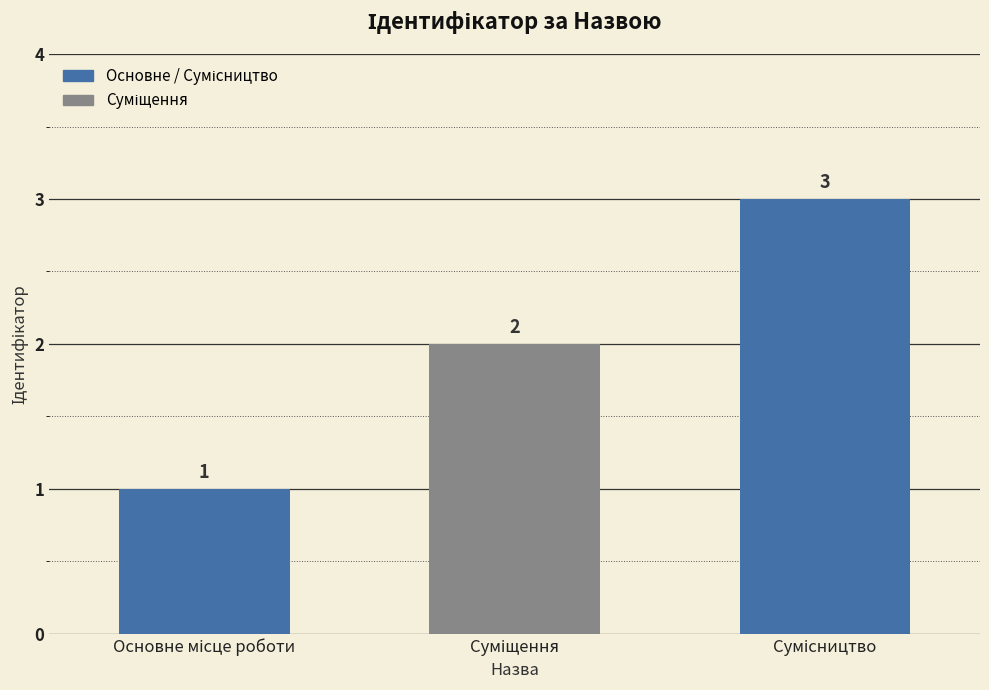

What is the value of the 3rd bar from the left?

3